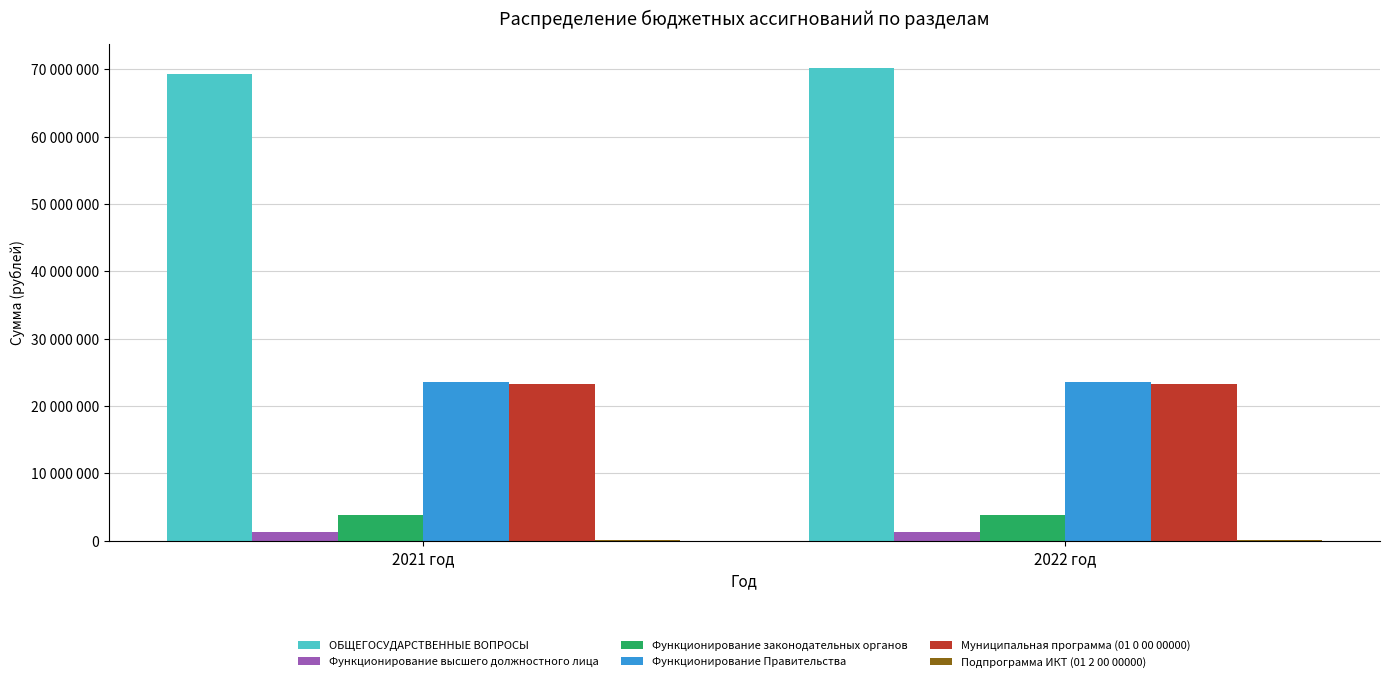

List the labels in order of Функционирование Правительства value, smallest first.

2021 год, 2022 год